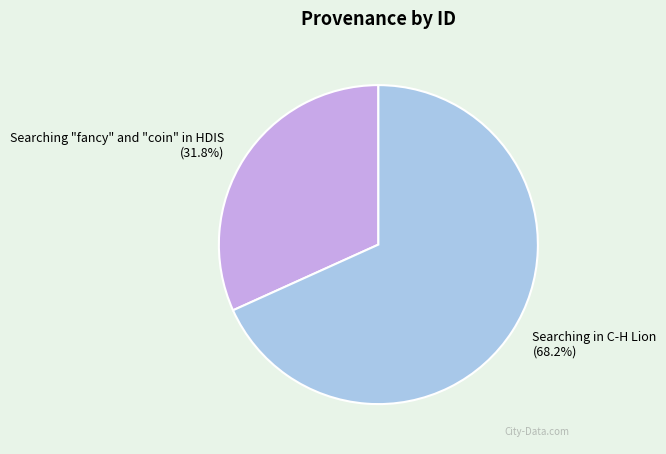

Count the number of slices in the pie.

2